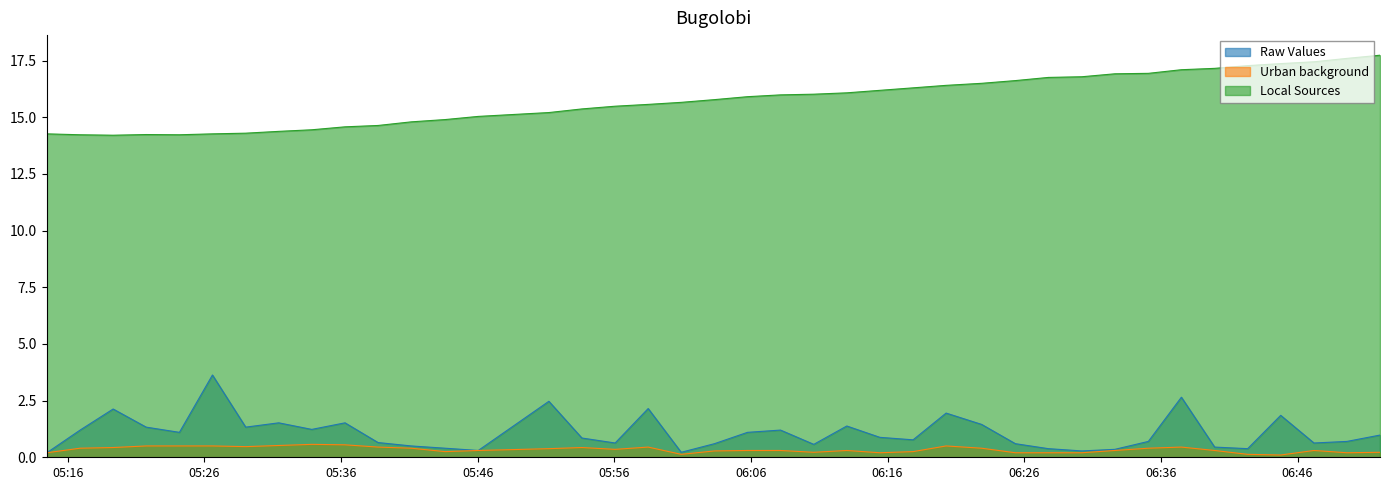

True or false: Local Sources and Urban background cross at least once.

False